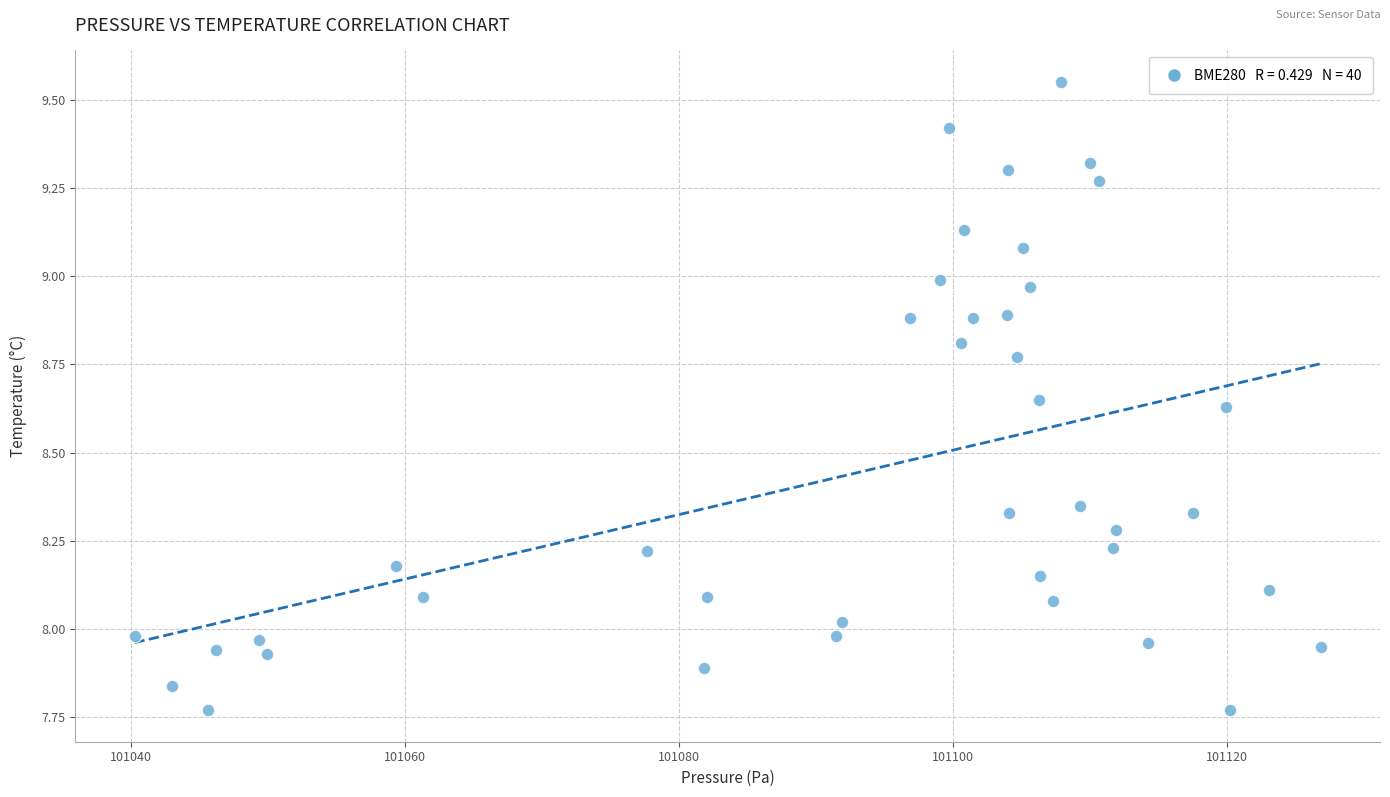

What is the range of X values (max minus min)?

86.6